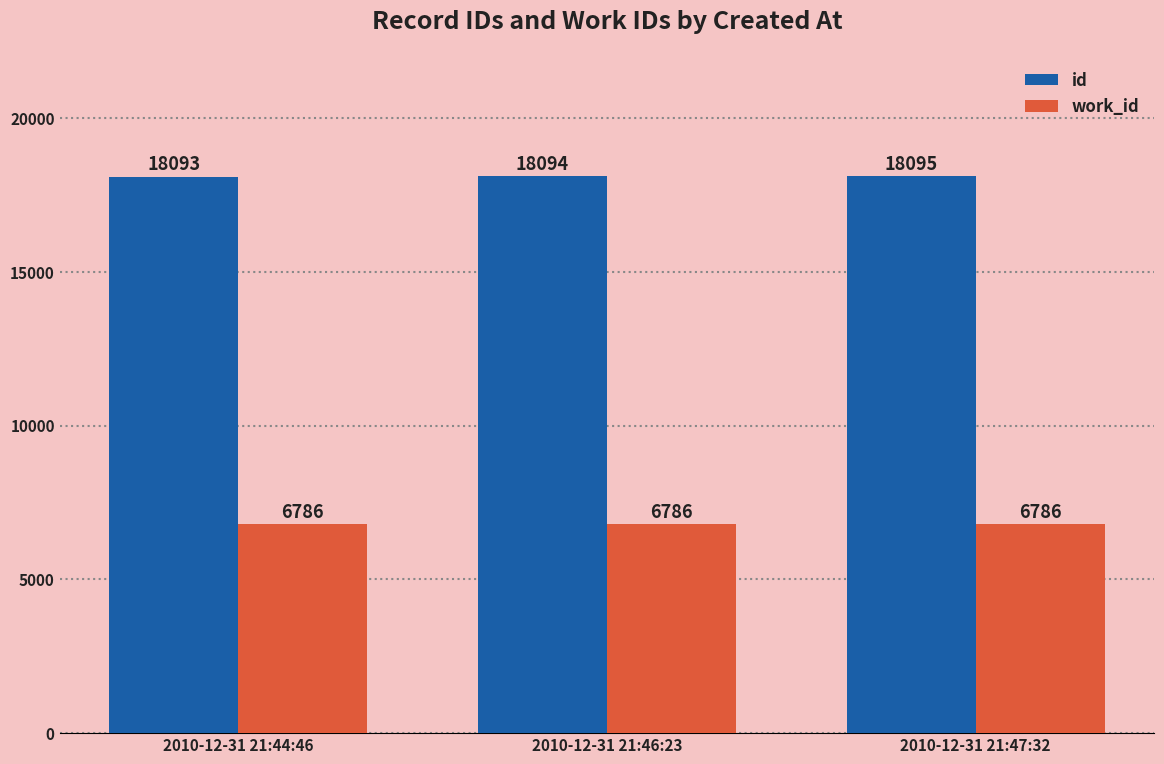

What is the smallest value displayed?

6786